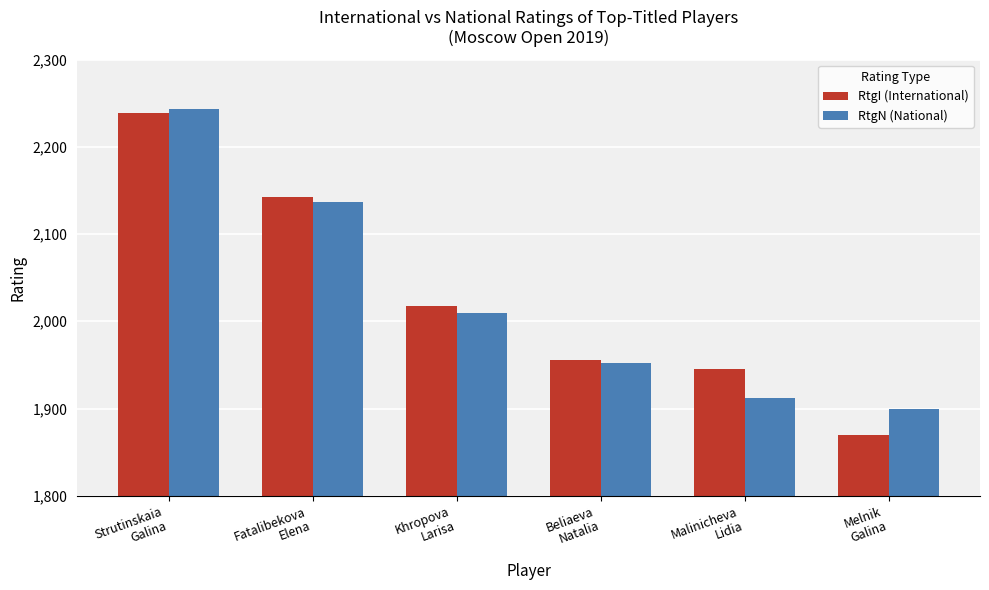

What is the label of the 2nd bar from the left?

Fatalibekova
Elena